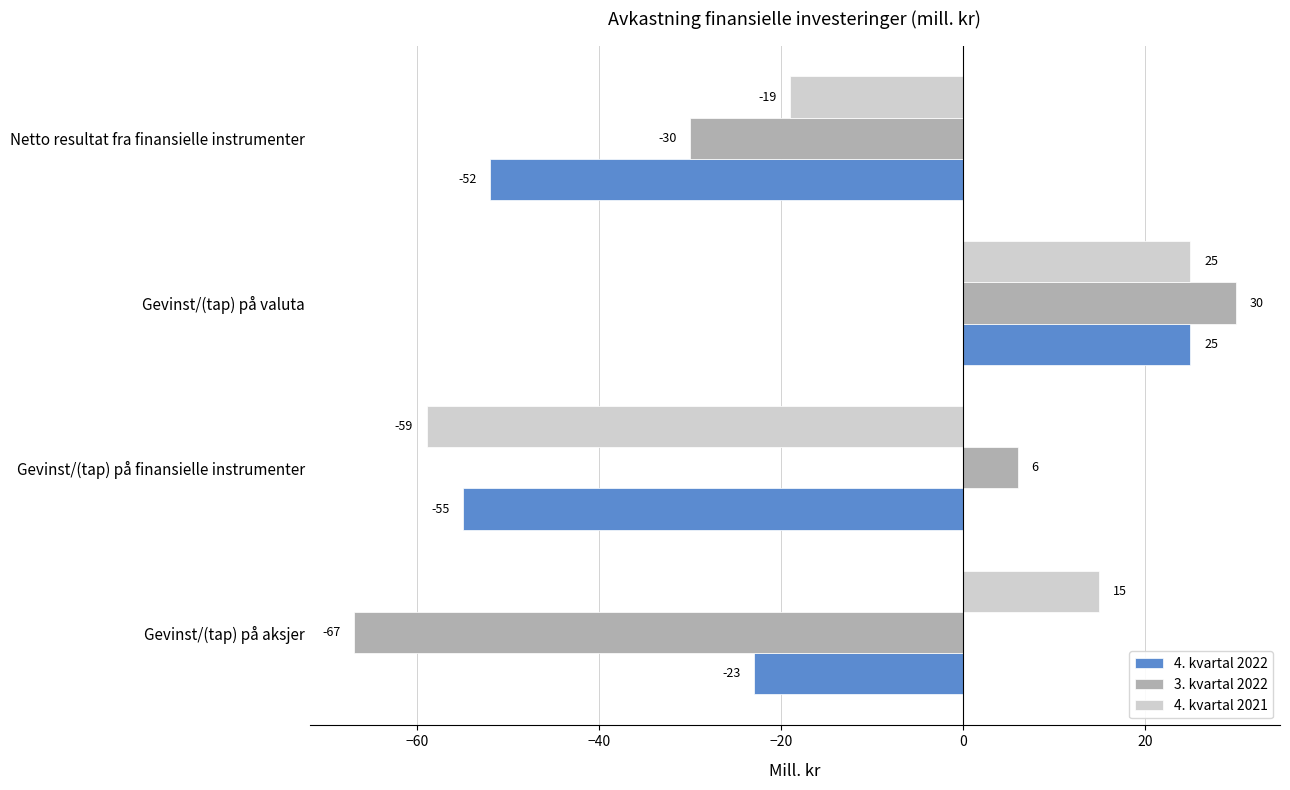

Is it true that 3. kvartal 2022 equals 30 at Gevinst/(tap) på valuta?

True